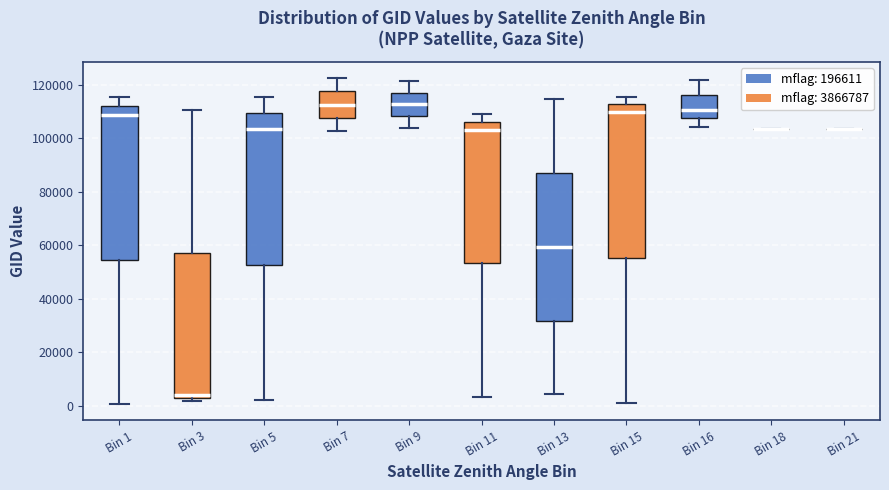

Reading left to right, read every box against the y-axis: the position of its median line, the range the box covers, and the ends of its whiskers. The values are not printed on the chart, so give them approximately, as read against the axis.

Bin 1: median 108000, box 54000 to 112000, whiskers 0 to 116000
Bin 3: median 4000, box 2000 to 58000, whiskers 2000 (just below the box's lower edge) to 110000
Bin 5: median 104000, box 52000 to 110000, whiskers 2000 to 116000
Bin 7: median 112000, box 108000 to 118000, whiskers 102000 to 122000
Bin 9: median 112000, box 108000 to 118000, whiskers 104000 to 122000
Bin 11: median 104000, box 54000 to 106000, whiskers 4000 to 108000
Bin 13: median 60000, box 32000 to 86000, whiskers 4000 to 114000
Bin 15: median 110000, box 56000 to 112000, whiskers 0 to 116000
Bin 16: median 110000, box 108000 to 116000, whiskers 104000 to 122000
Bin 18: box collapsed to a line at 104000, whiskers 104000 to 104000
Bin 21: box collapsed to a line at 104000, whiskers 104000 to 104000